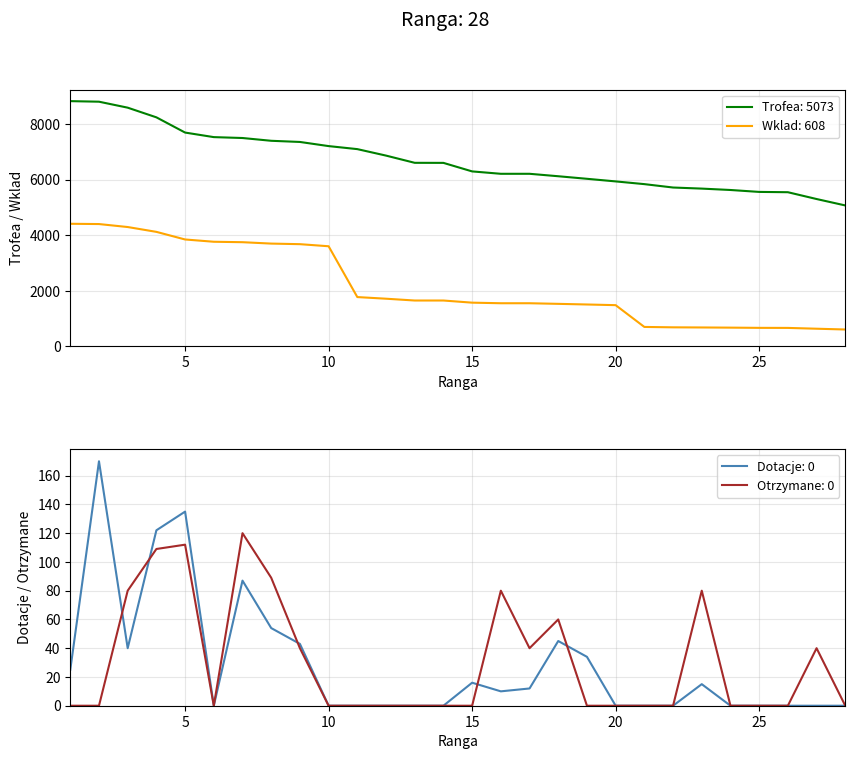

What is the average value of the Dotacje series?

29